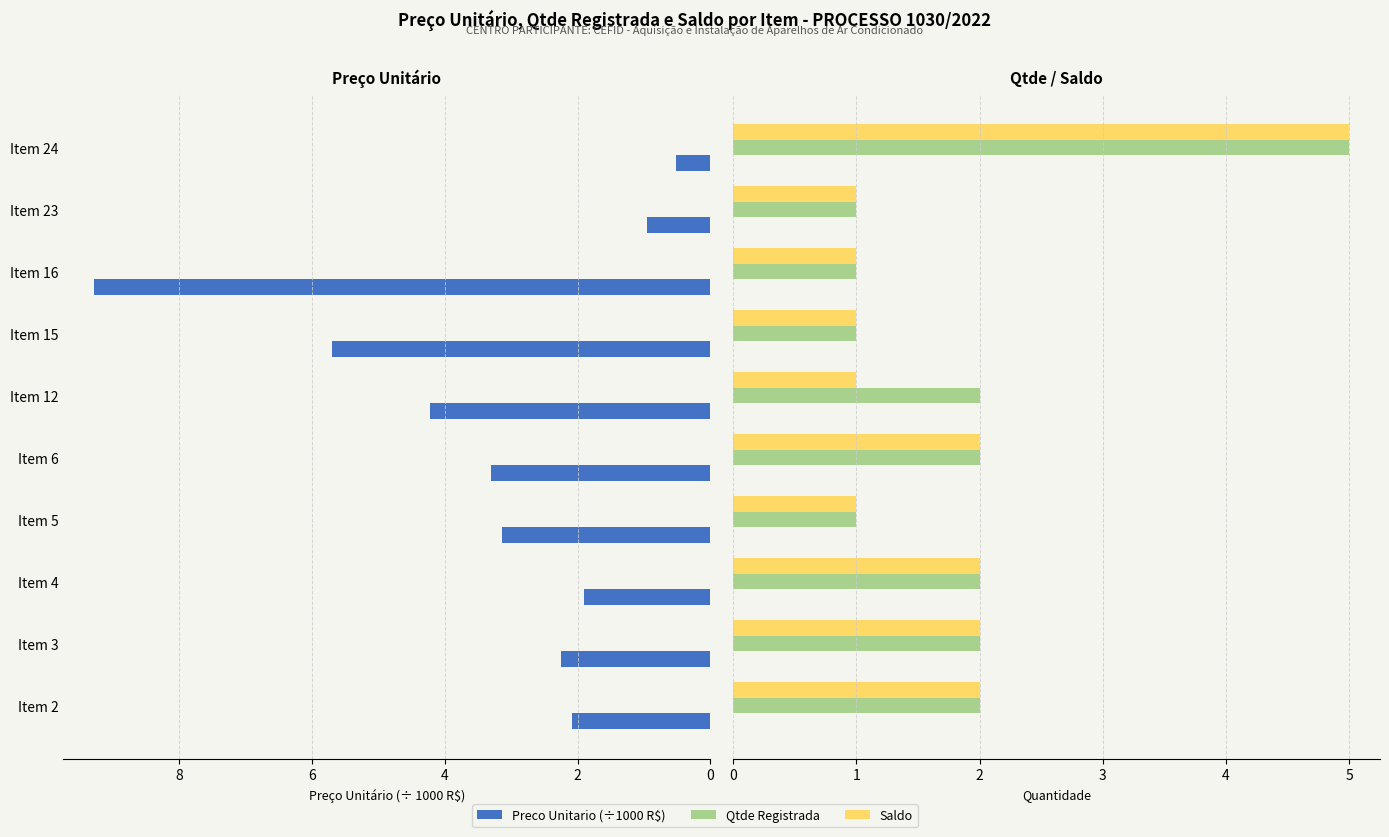

What is the difference between the maximum and minimum values in the Qtde Registrada series?

4.0